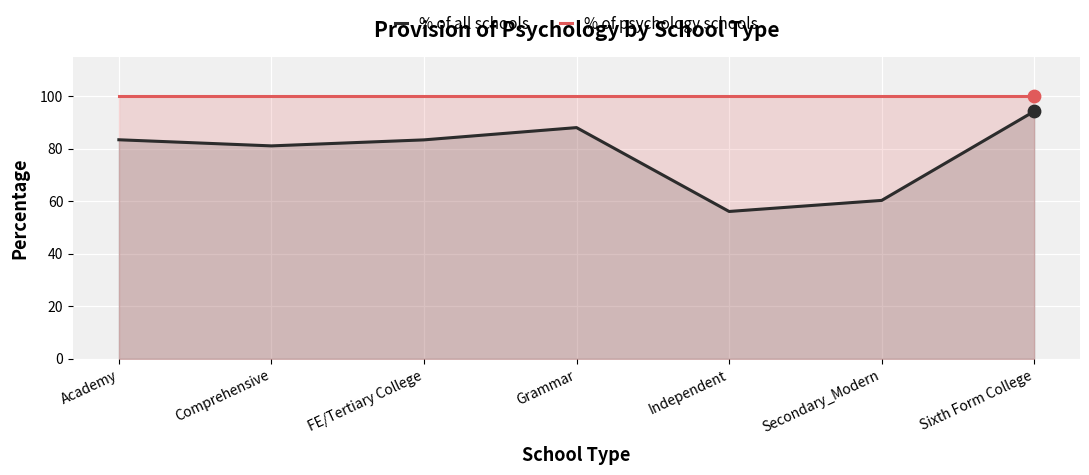

Which series has the widest spread of Y values?

% of all schools